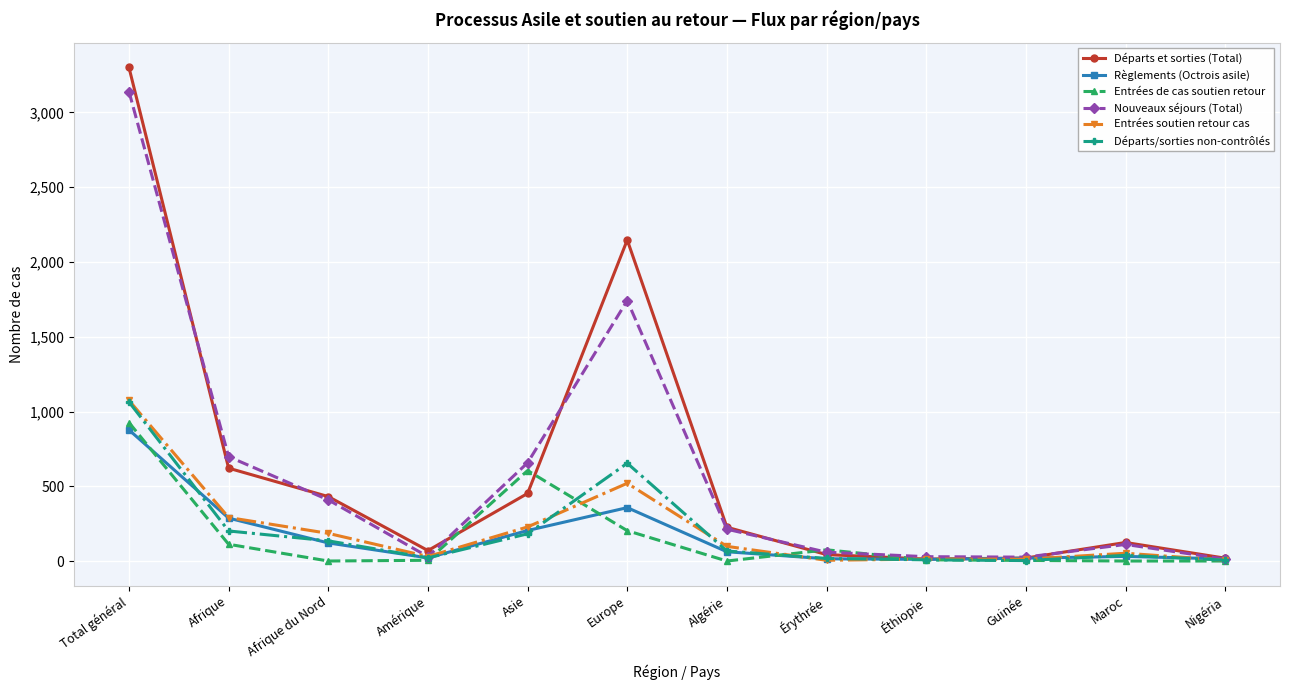

At how many categories does at least one series exceed 1159?

2